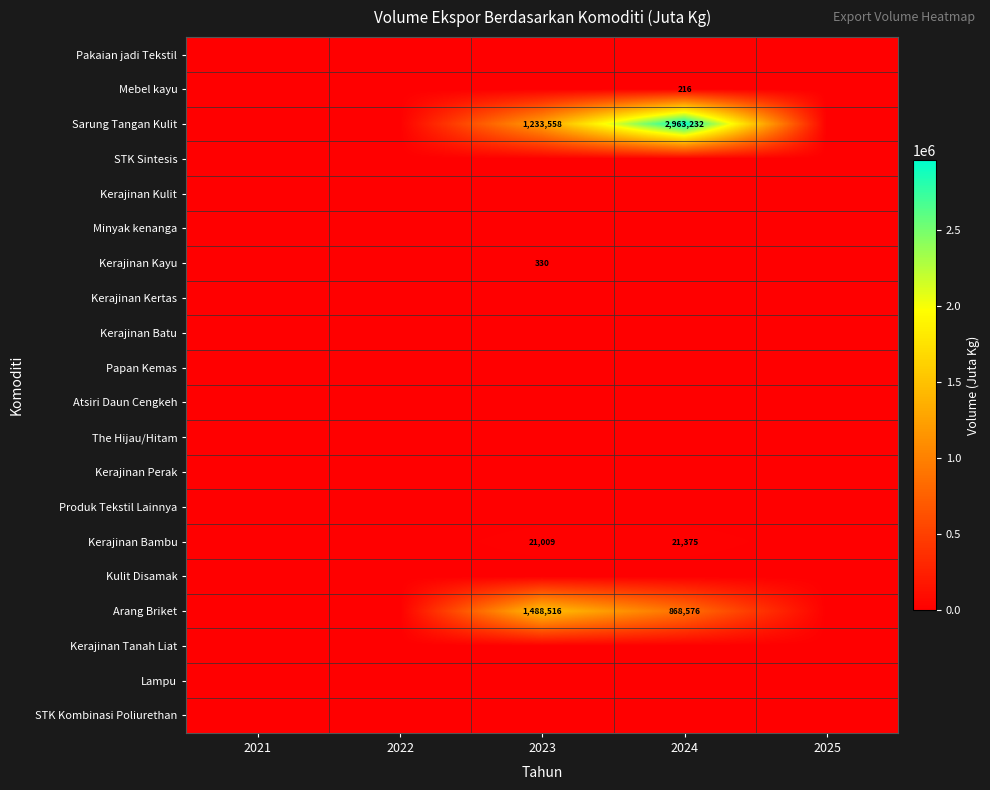

The Sarung Tangan Kulit series shows 2963232 at 2024. True or false?

True